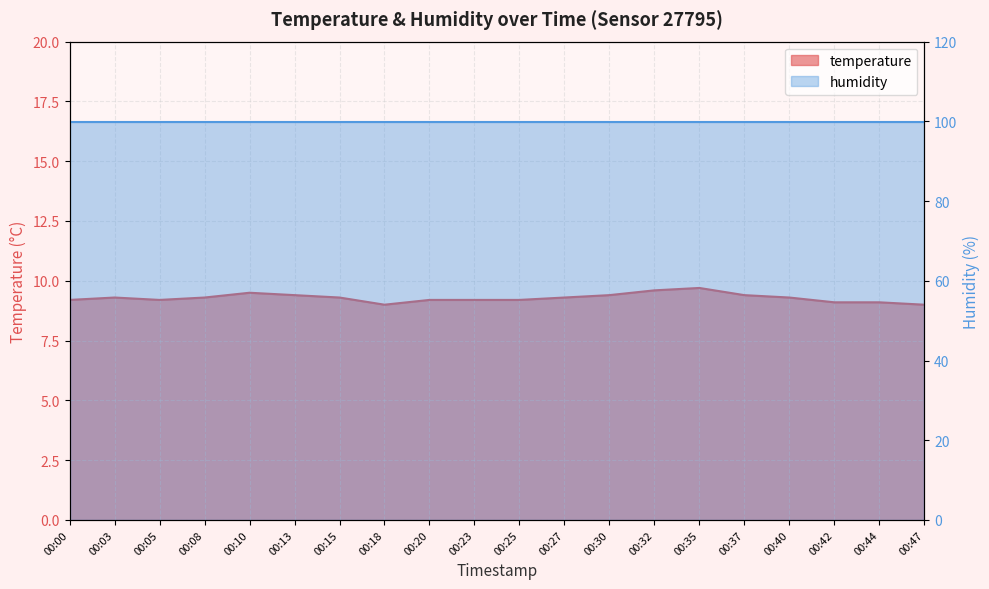

Which label corresponds to the smallest value in the chart?

00:18